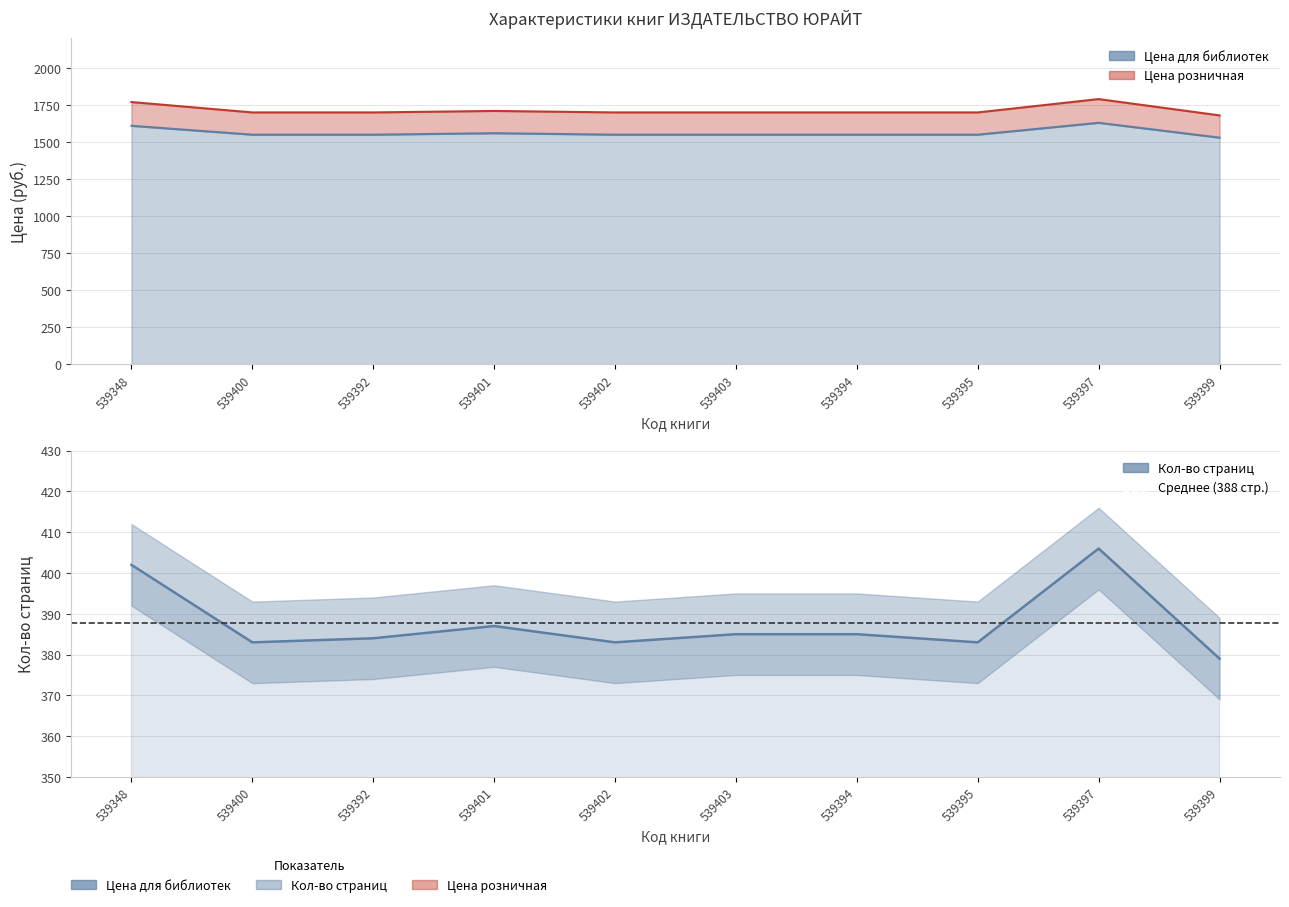

How many data points in Цена для библиотек are above 1549?

3